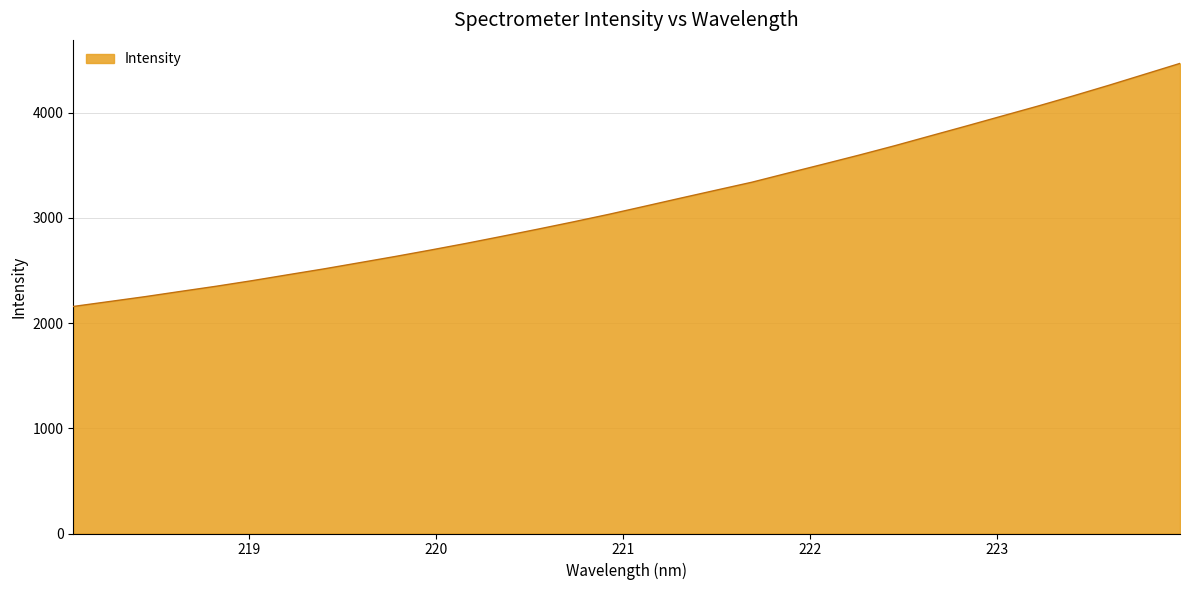

What is the greatest value displayed?

4469.7